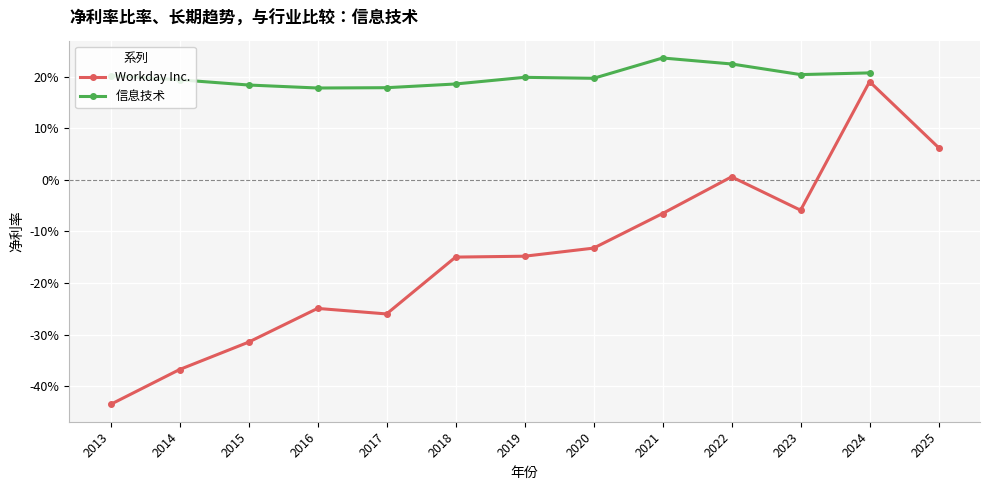

True or false: there are more than 2 points higher than both neighbors.

True